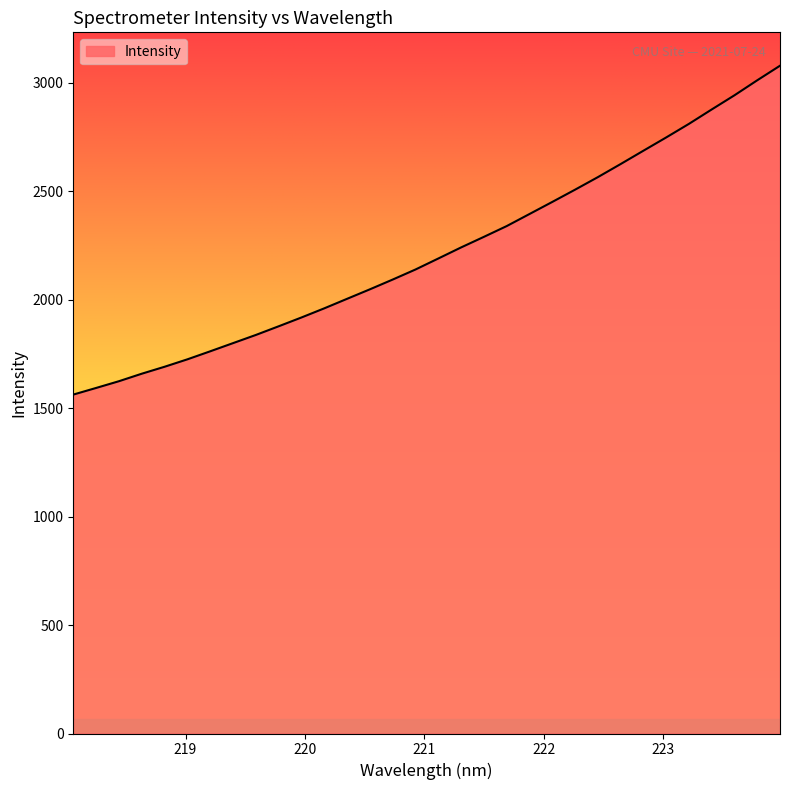

Reading left to right, list all the values displayed in this chart.

1562.3	1592.8	1623.9	1658.5	1690.6	1724.8	1761.8	1799.5	1837.1	1877.1	1917.7	1959.8	2003.7	2047.5	2092.5	2138.8	2189.5	2240.6	2289.3	2338.9	2394.5	2450.2	2506.7	2564.5	2624.8	2686.3	2747.5	2810.2	2876.6	2941.9	3011.1	3078.2